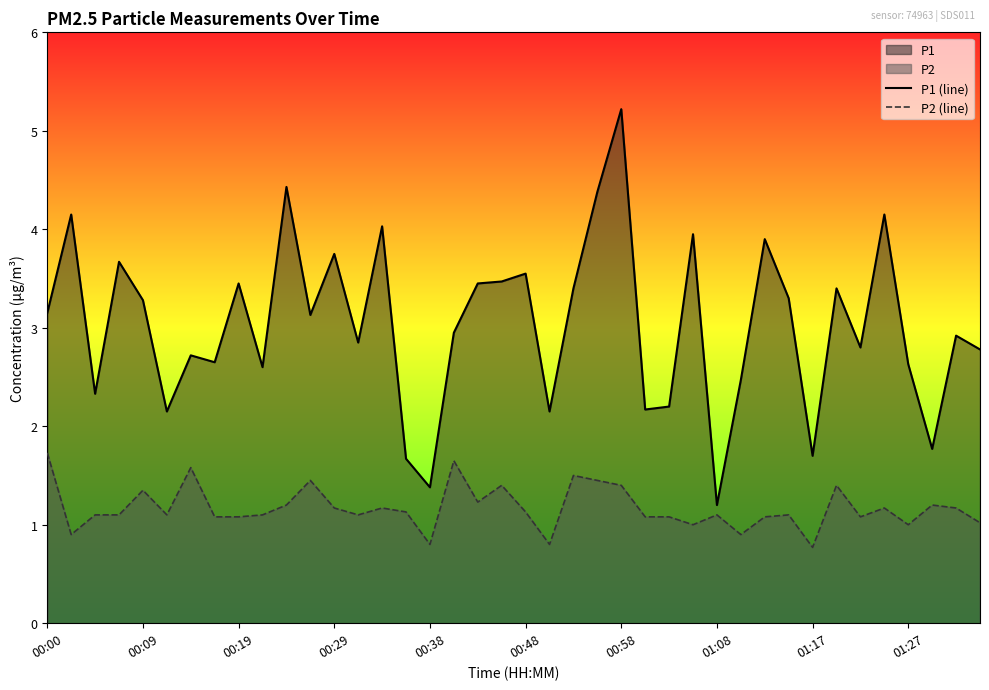

Where does the P2 (line) series first go above 1?

00:00